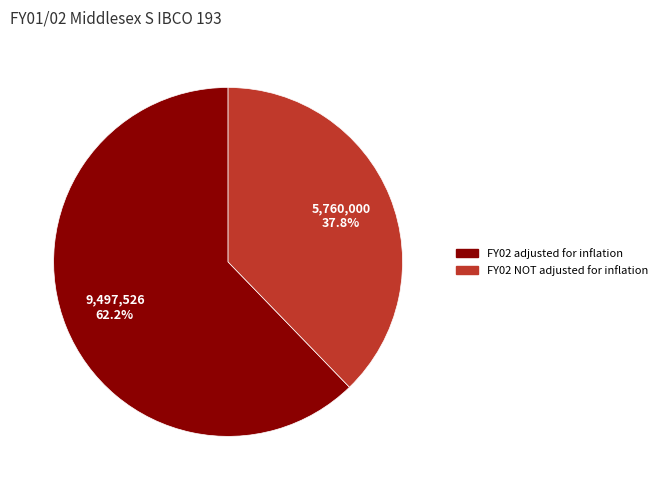

What percentage is the FY02 adjusted for inflation slice, to the nearest percent?

62%